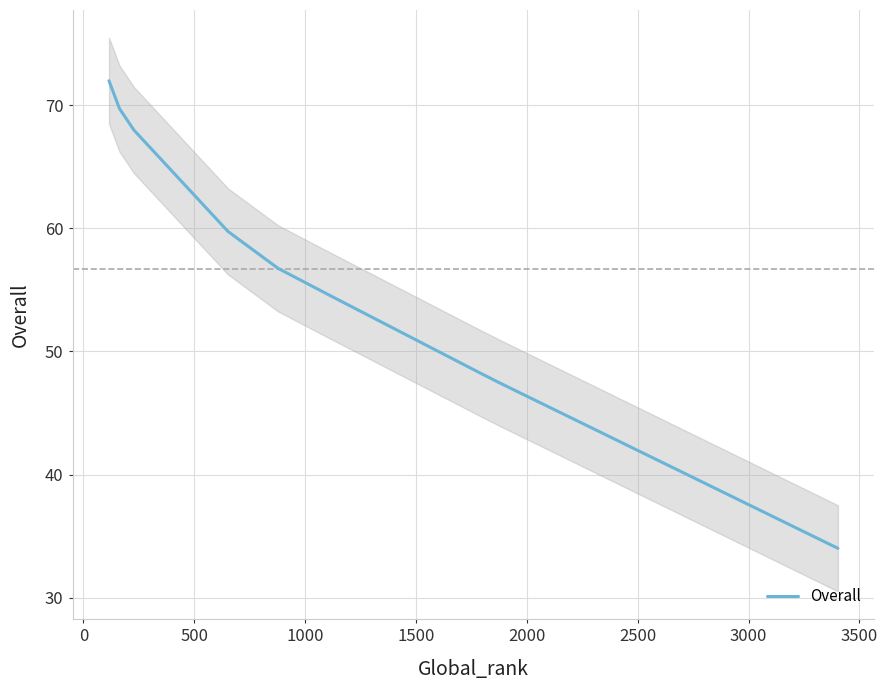

Reading right to left, what are all the values shown in this chart?

34.0	47.5	48.2	54.5	56.8	59.8	68.0	69.8	72.0